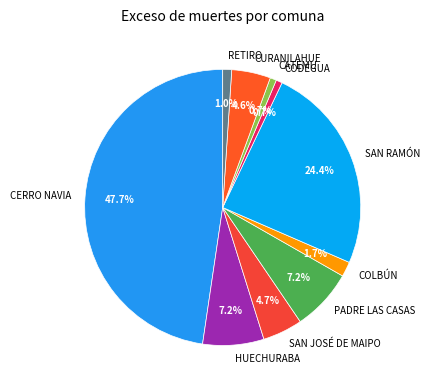

To the nearest percent, what is the combined percentage of HUECHURABA and CURANILAHUE?

12%